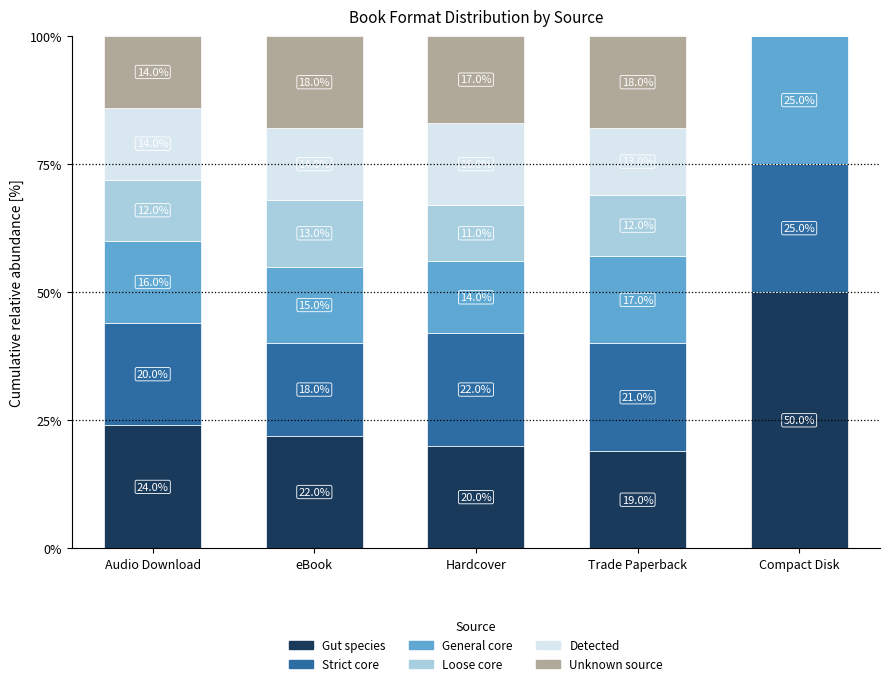

Does the chart contain stacked bars?

Yes